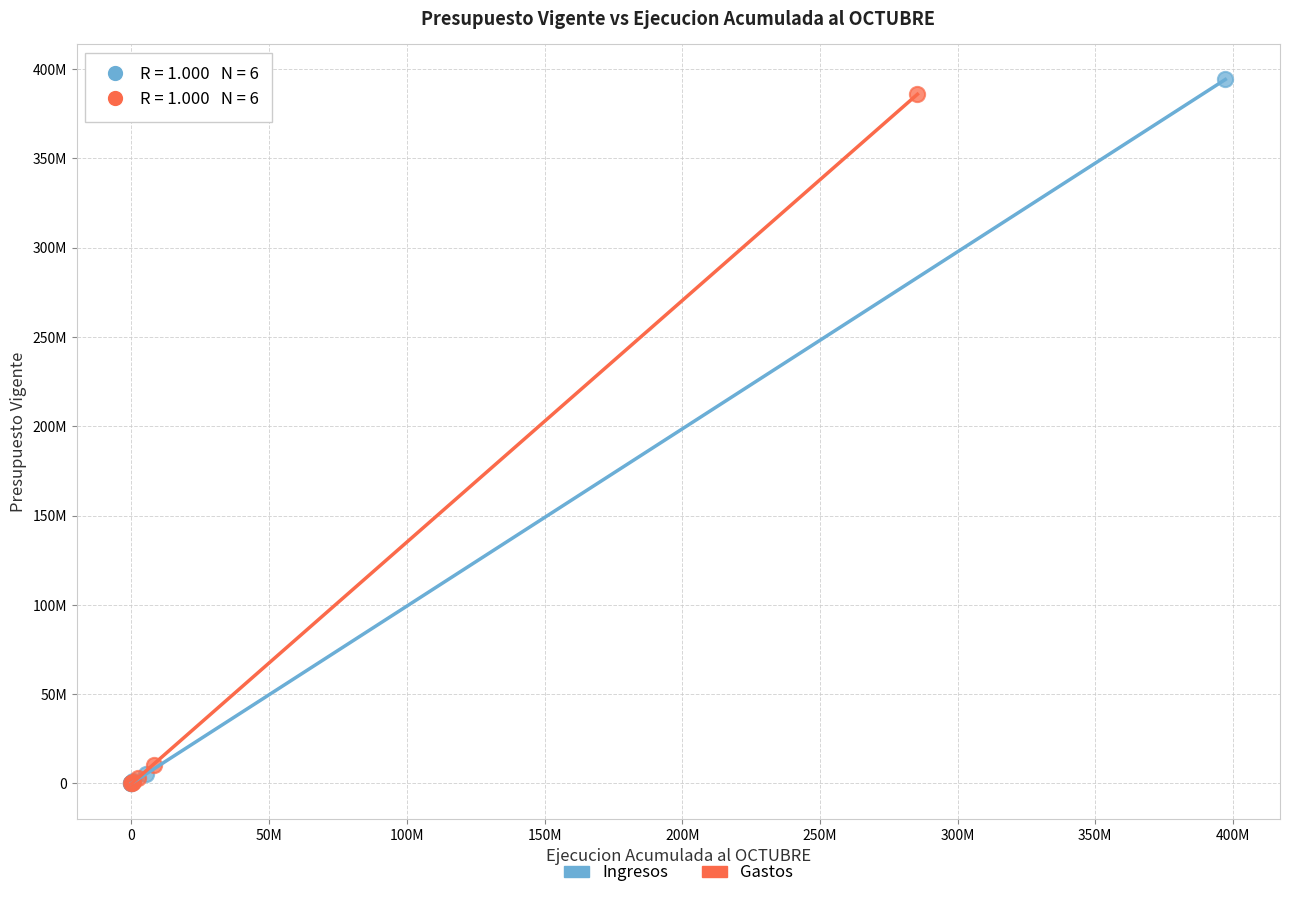

Which series contains the highest Y value?

Ingresos